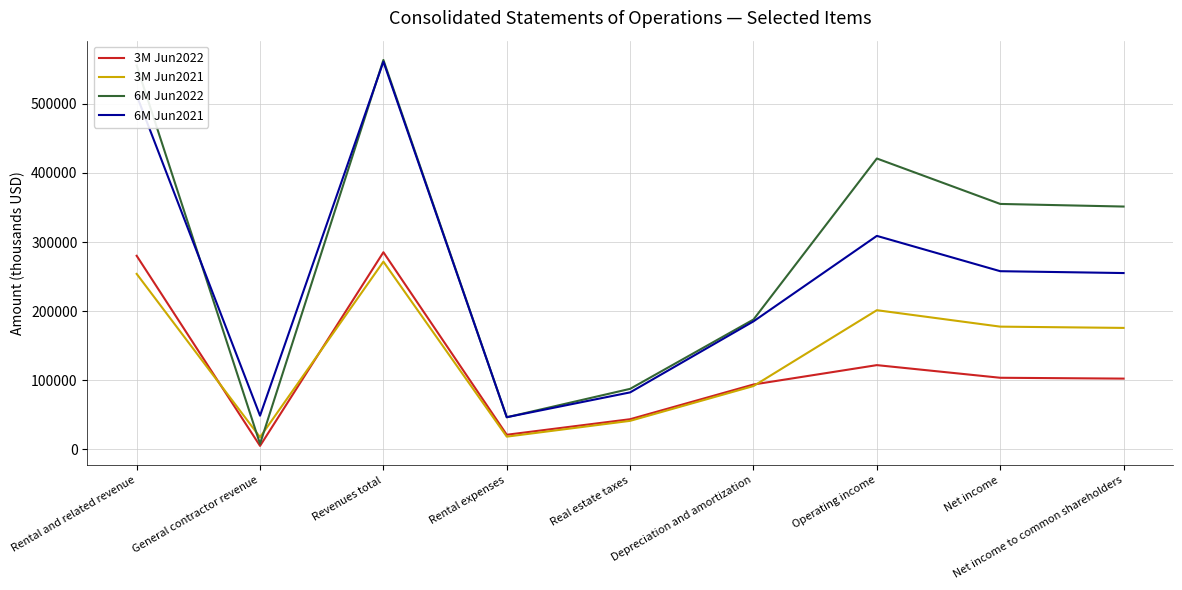

At which label does 6M Jun2021 reach its peak?

Revenues total